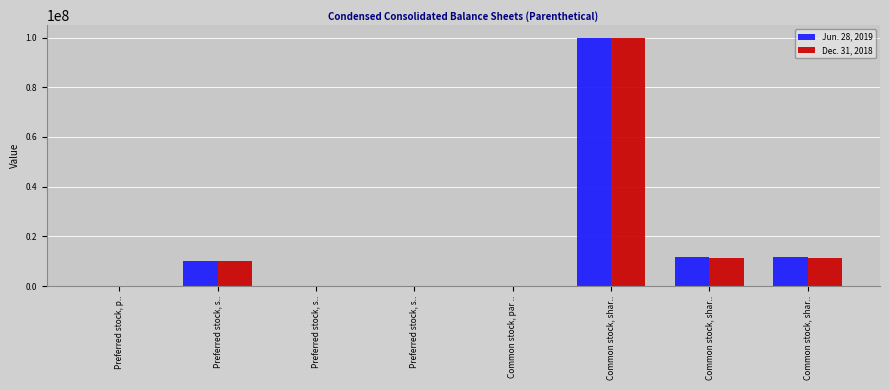

Which has a higher value, Preferred stock, s.. or Common stock, shar..?

Common stock, shar..